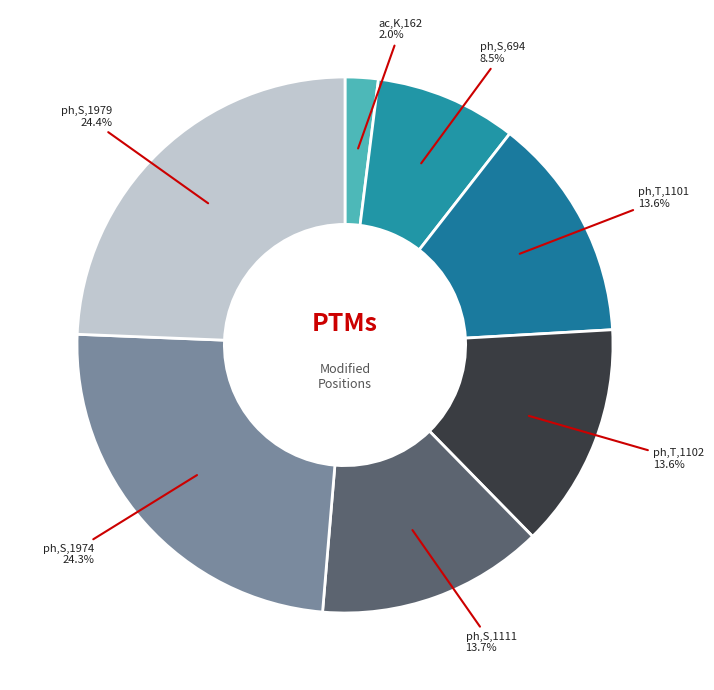

How many segments does this pie chart have?

7